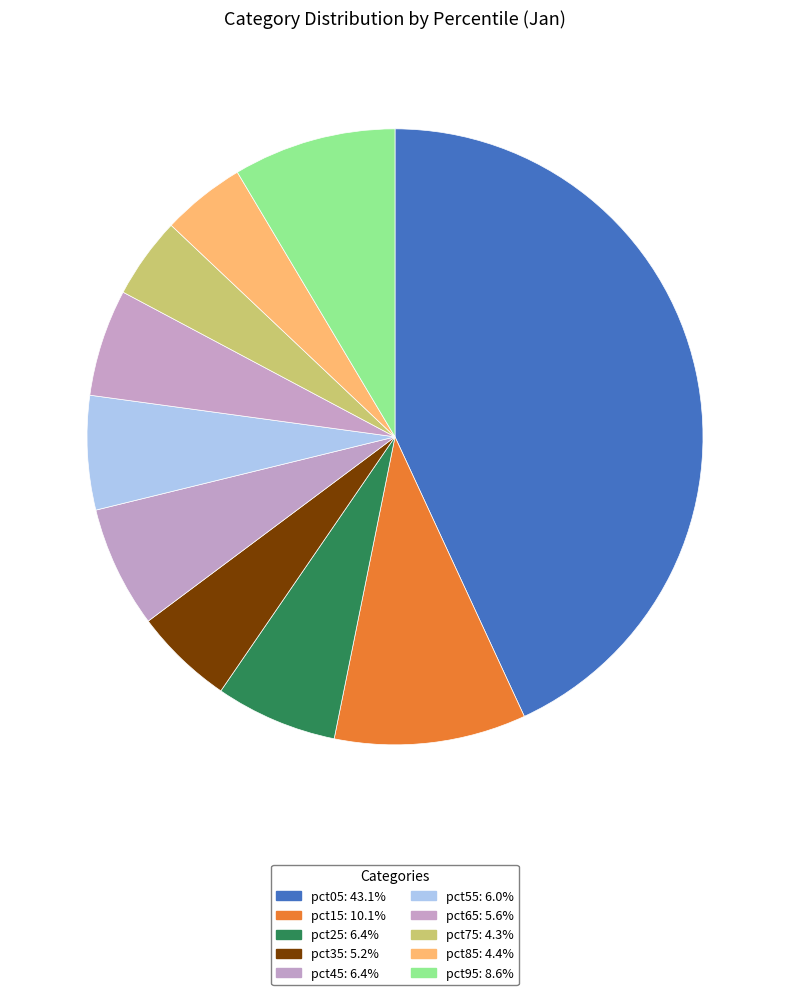

Do pct75 and pct85 together represent more than half of the pie?

No